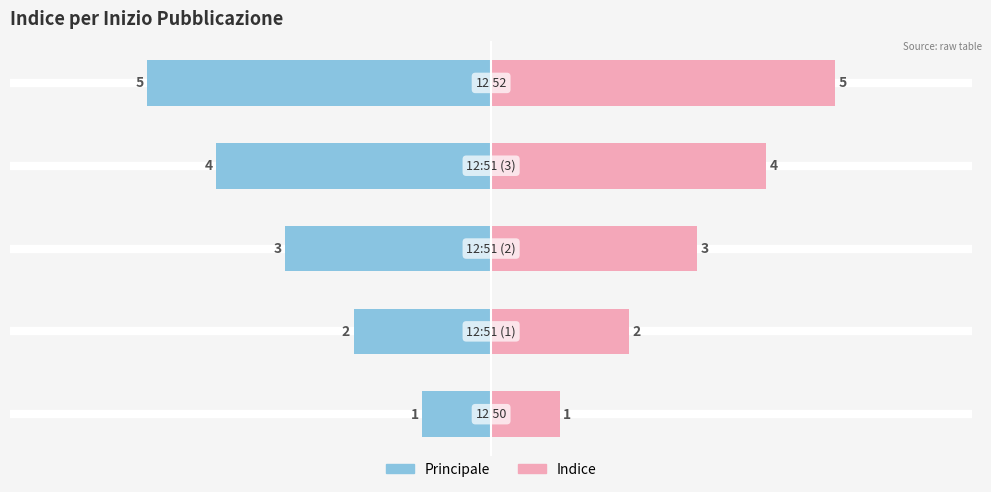

The Principale series shows -5 at 4. True or false?

True